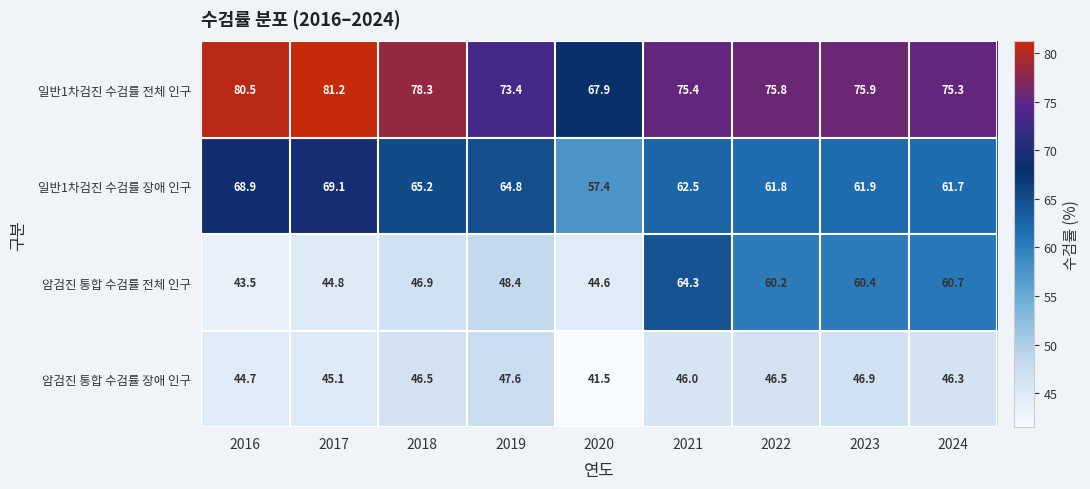

What is the difference between the 일반1차검진 수검률 전체 인구 values at 2021 and 2023?

0.5